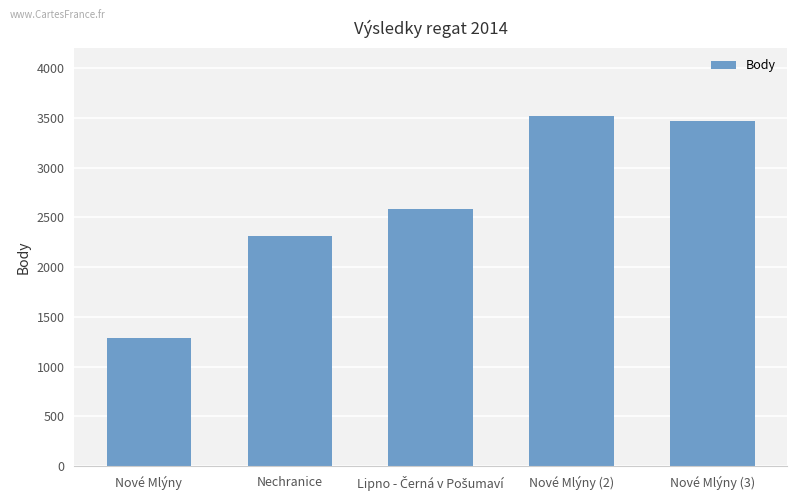

Are the bars horizontal?

No